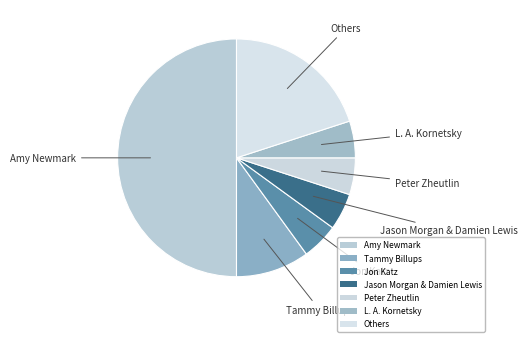

How many segments does this pie chart have?

7